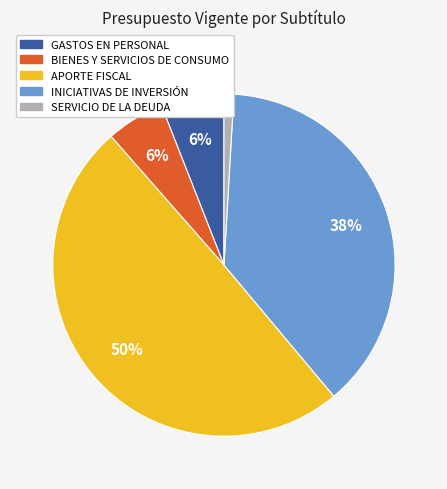

How many segments does this pie chart have?

5